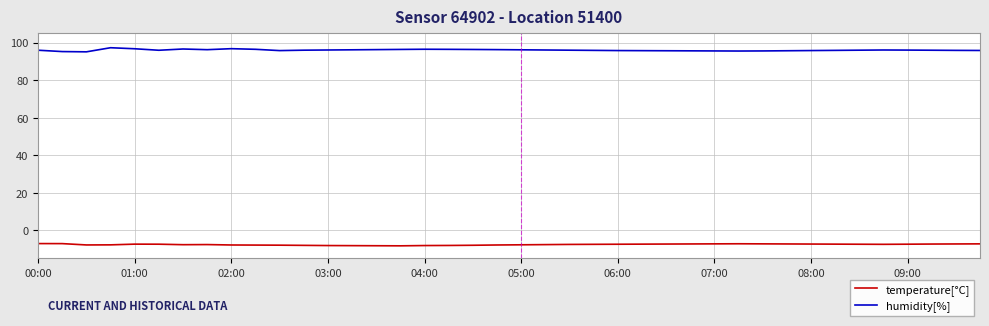

Rank the series by their maximum value, from highest to lowest.

humidity[%], temperature[°C]